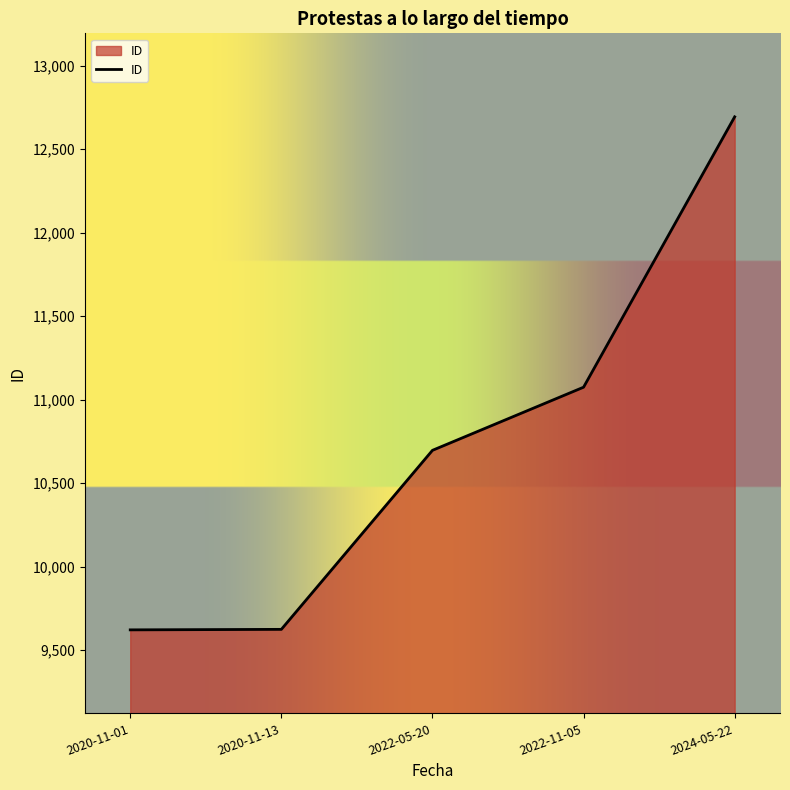

Is it true that the value at 2020-11-01 is 9621?

True